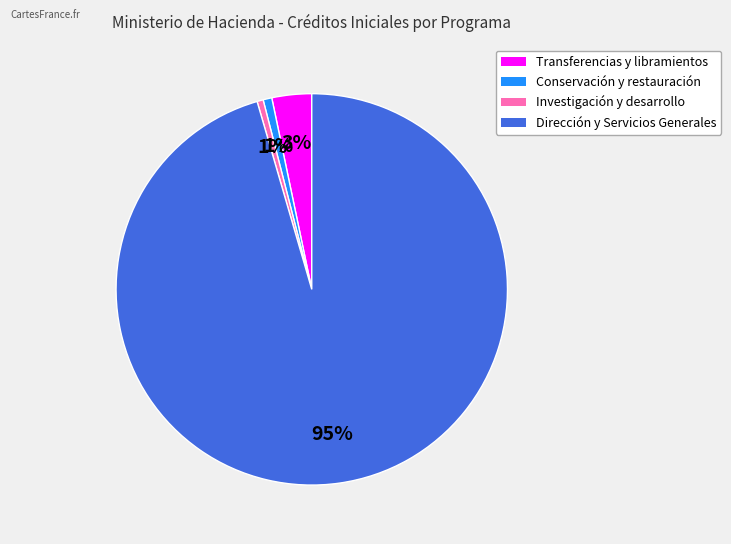

Is the sum of Dirección y Servicios Generales and Conservación y restauración greater than half?

Yes